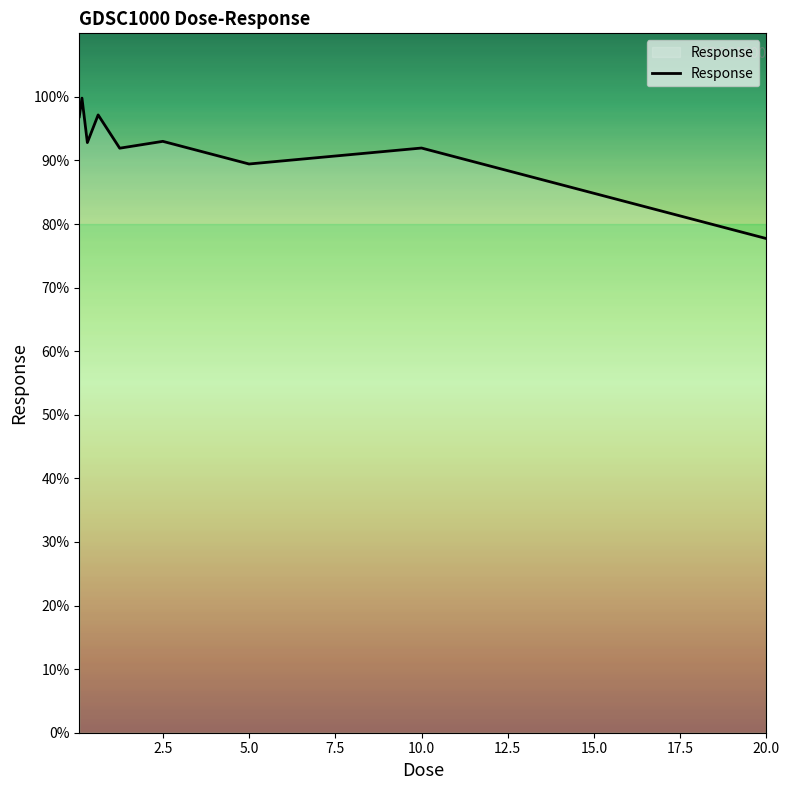

What is the smallest value displayed?

77.7